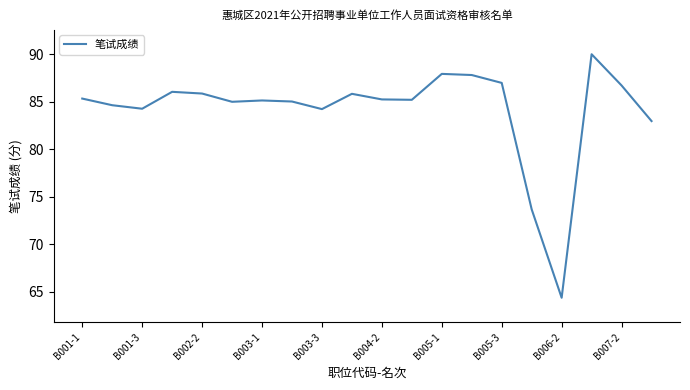

What is the maximum value shown in the chart?

90.0